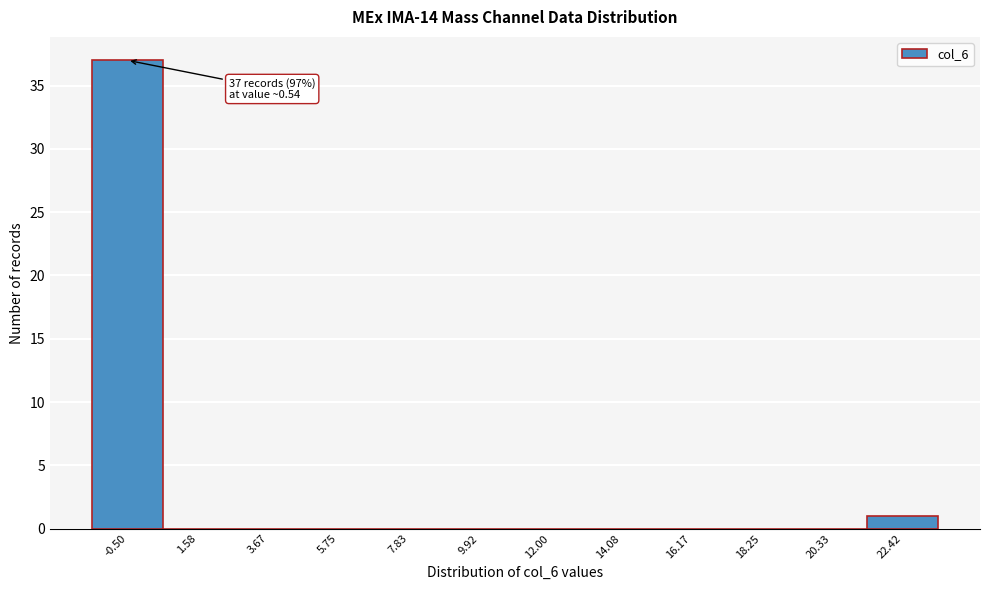

Reading left to right, what are all the values shown in this chart?

-0.50=37	1.58=0	3.67=0	5.75=0	7.83=0	9.92=0	12.00=0	14.08=0	16.17=0	18.25=0	20.33=0	22.42=1